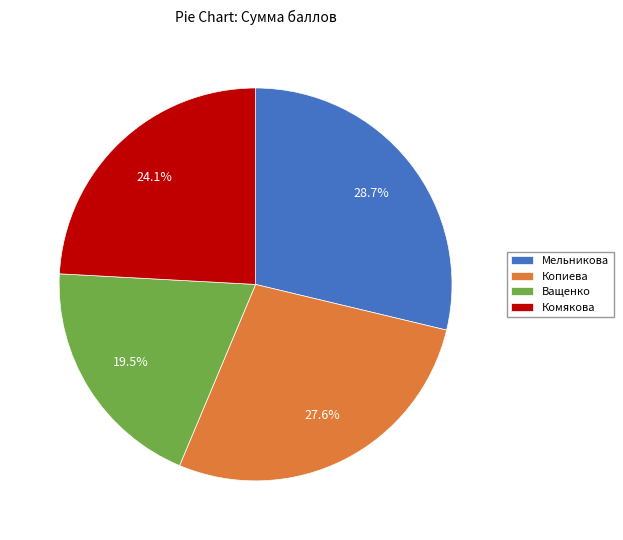

Rank the categories by value from highest to lowest.

Мельникова, Копиева, Комякова, Ващенко